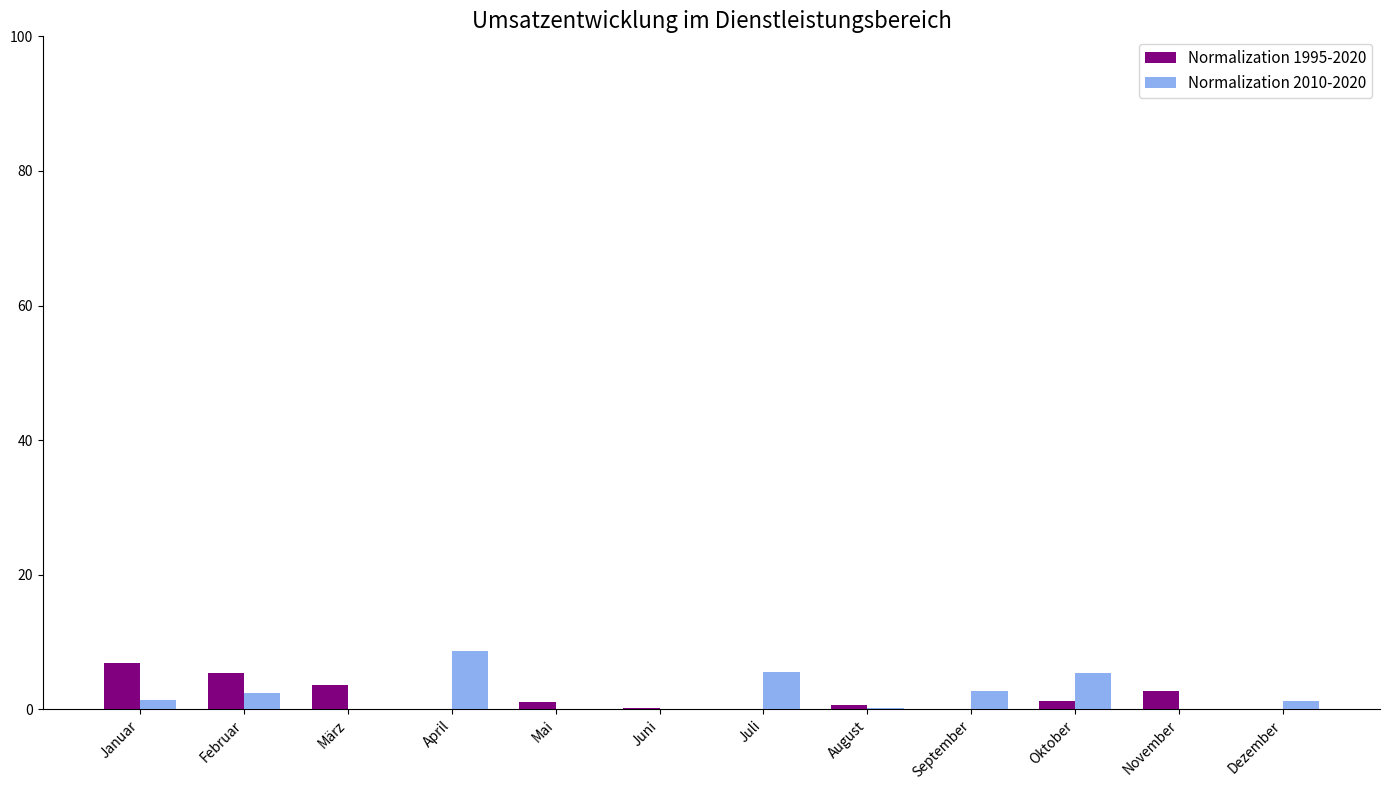

What is the sum of all Normalization 1995-2020 values?

21.9